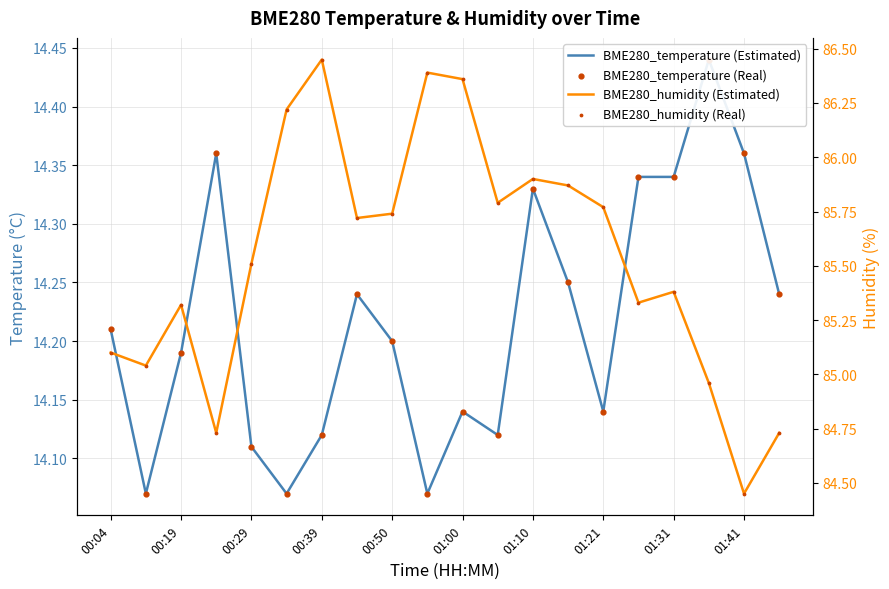

Which series has the largest total across all categories?

BME280_humidity (Estimated)